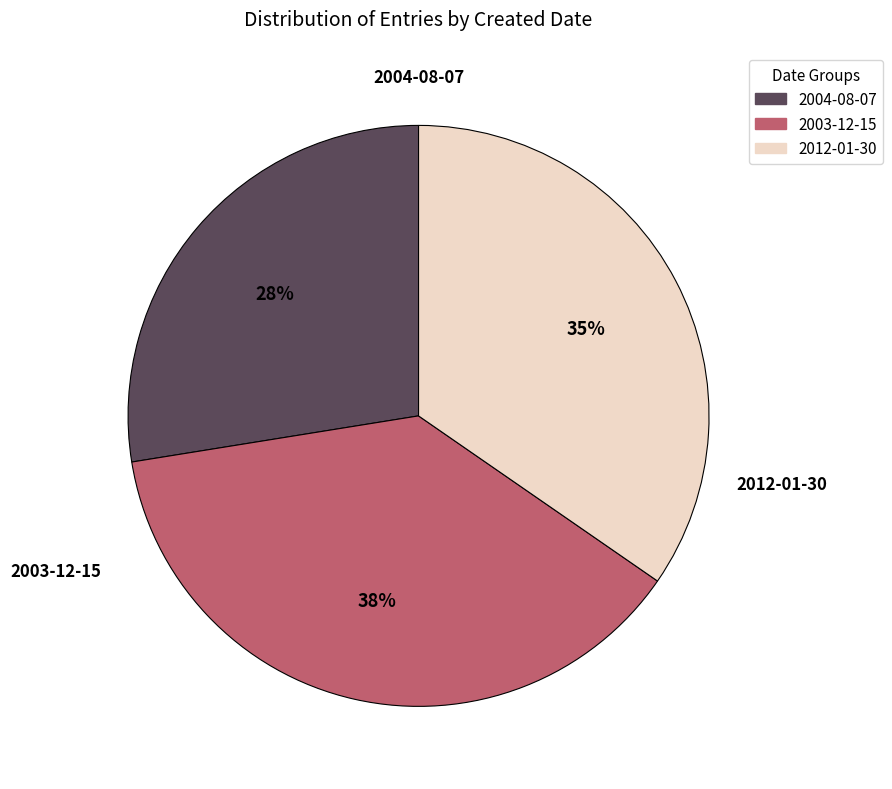

Rank the categories by value from highest to lowest.

2003-12-15, 2012-01-30, 2004-08-07